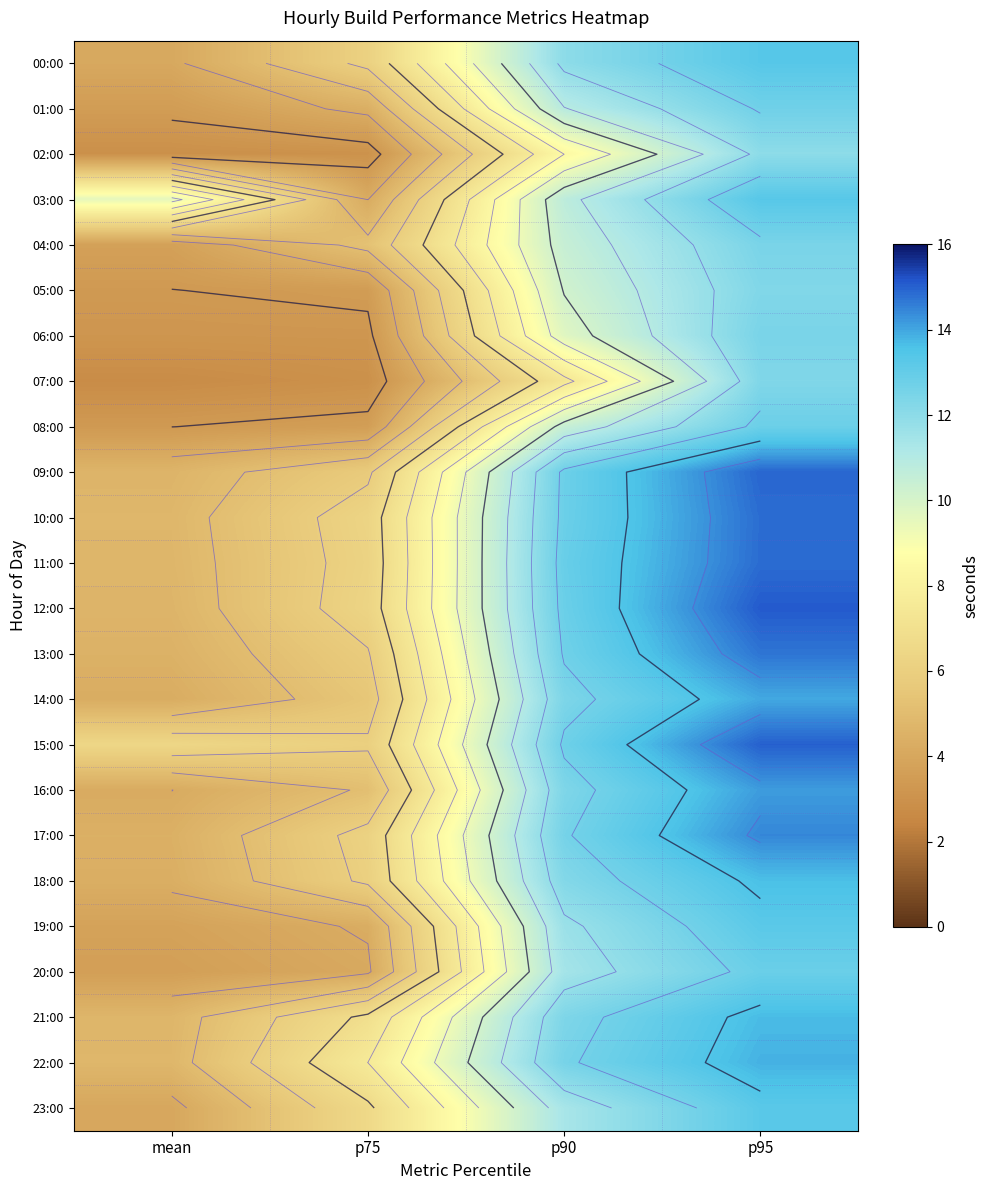

Is the value of 02:00 at mean greater than the value of 11:00 at p95?

No